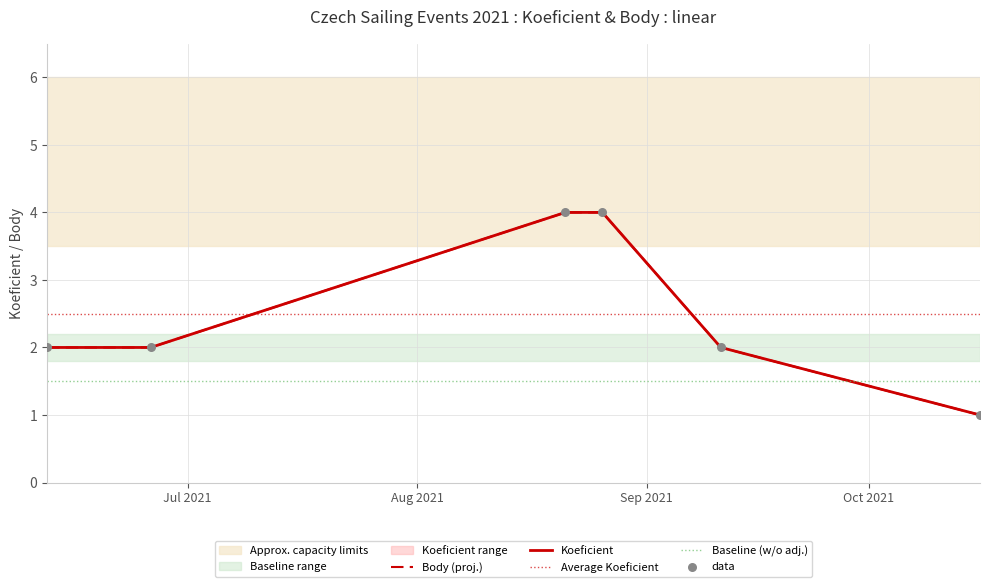

At which category is the sum across all series the highest?

2021-08-21